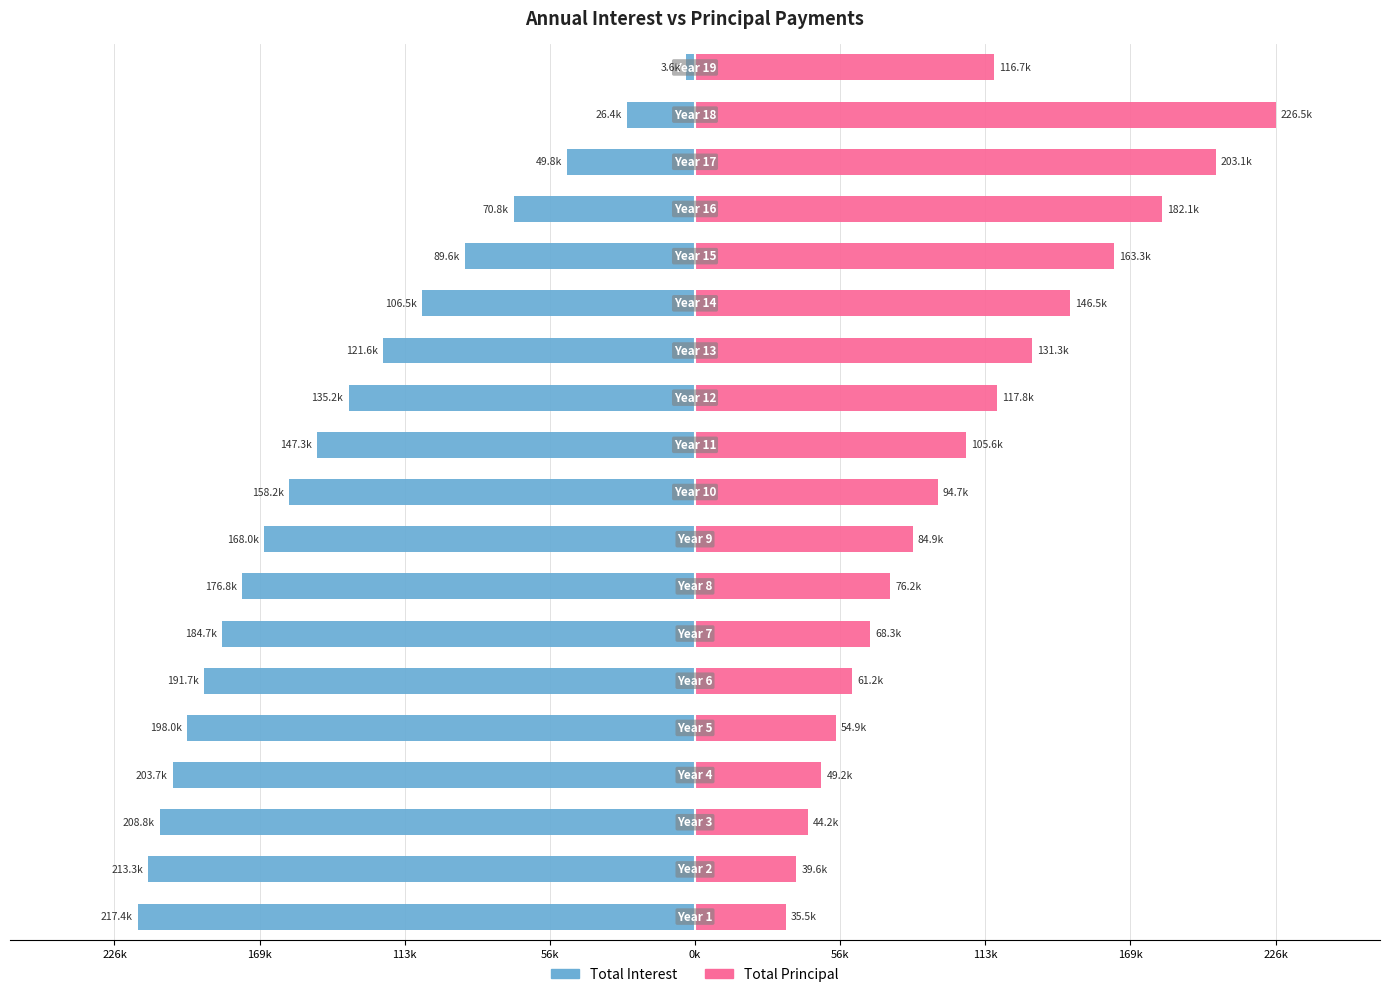

What are all the series names shown in the legend?

Total Interest, Total Principal